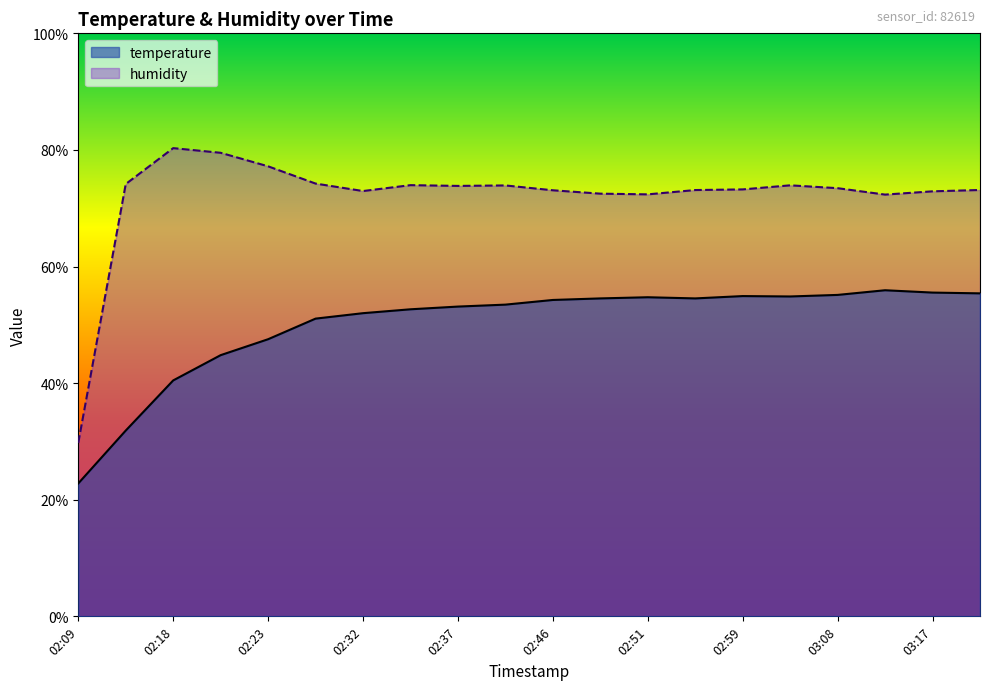

Between 02:29 and 03:17, which is larger?

03:17